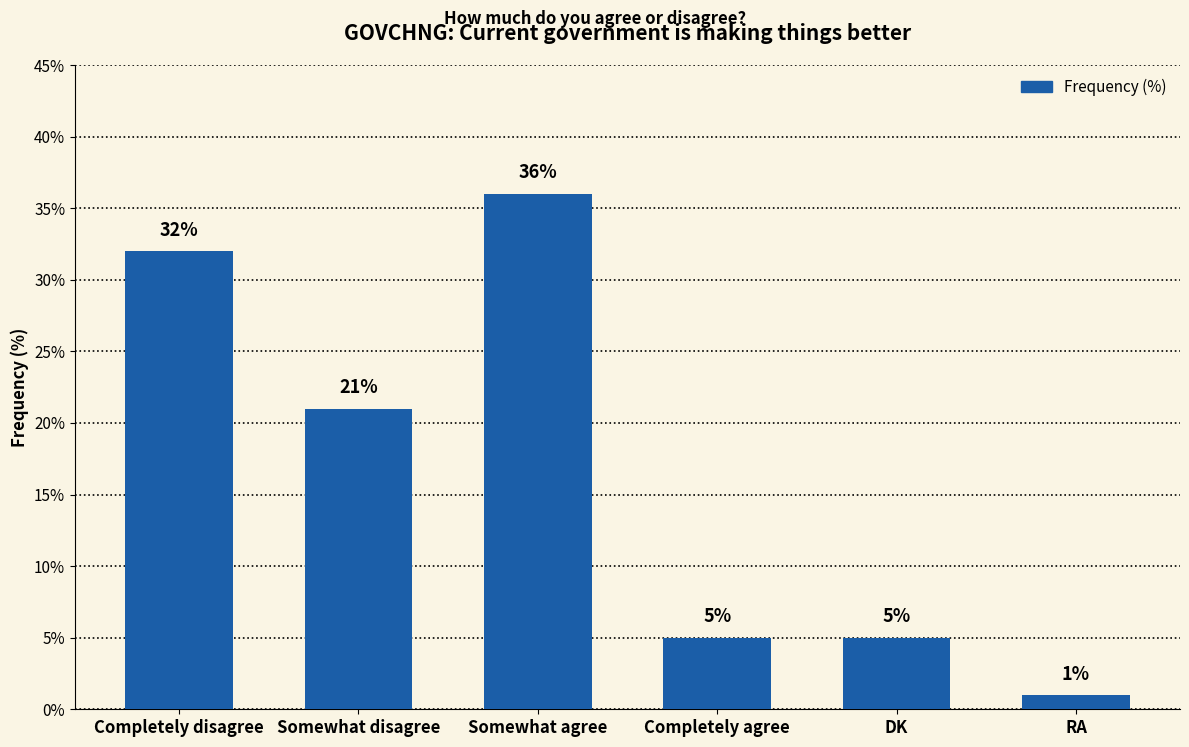

How many categories are shown in the chart?

6